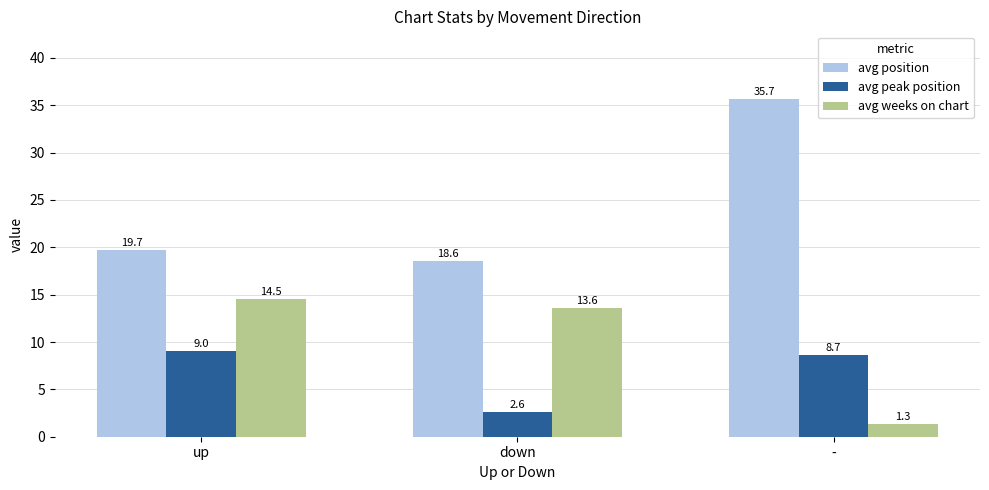

What is the value of the avg weeks on chart bar at the 3rd from the left?

1.3